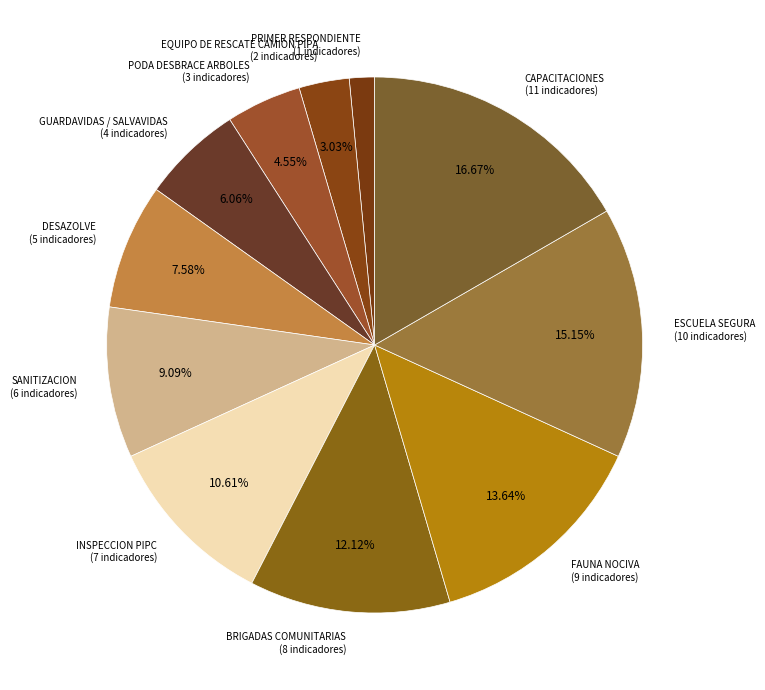

What is the largest slice in the pie chart?

CAPACITACIONES